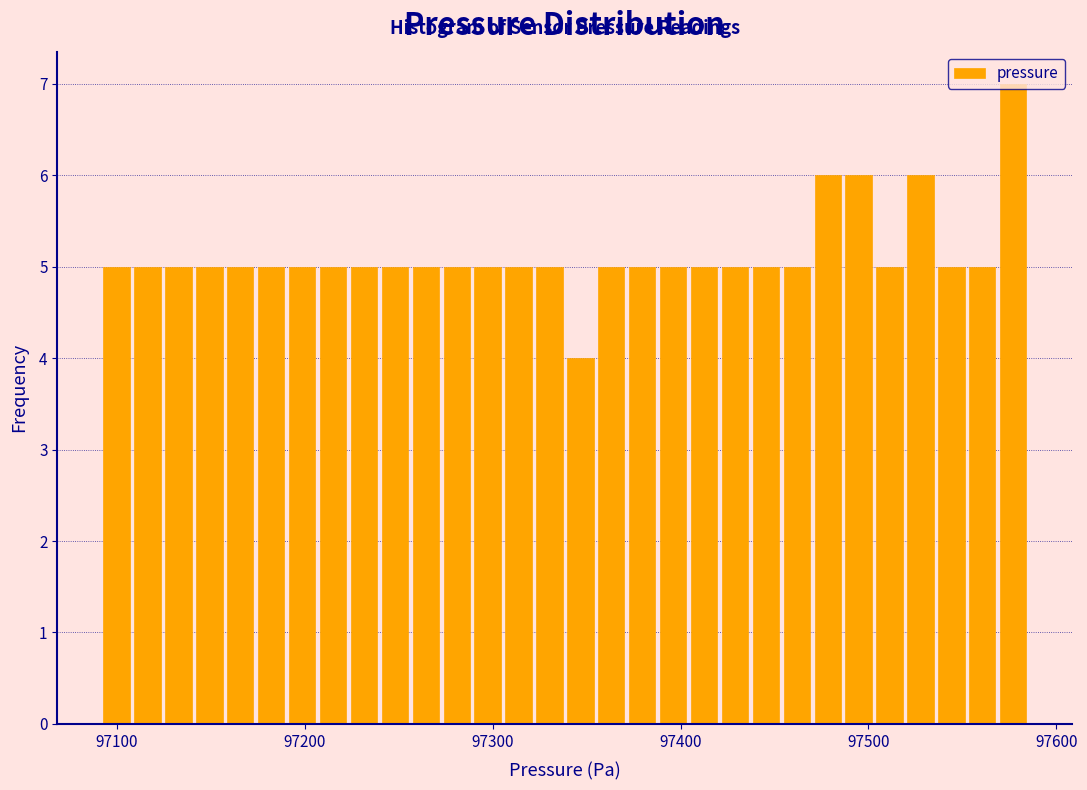

Around what value on the x-axis is the tallest bar? Give the approximate position of its centre, as read against the axis.

97580